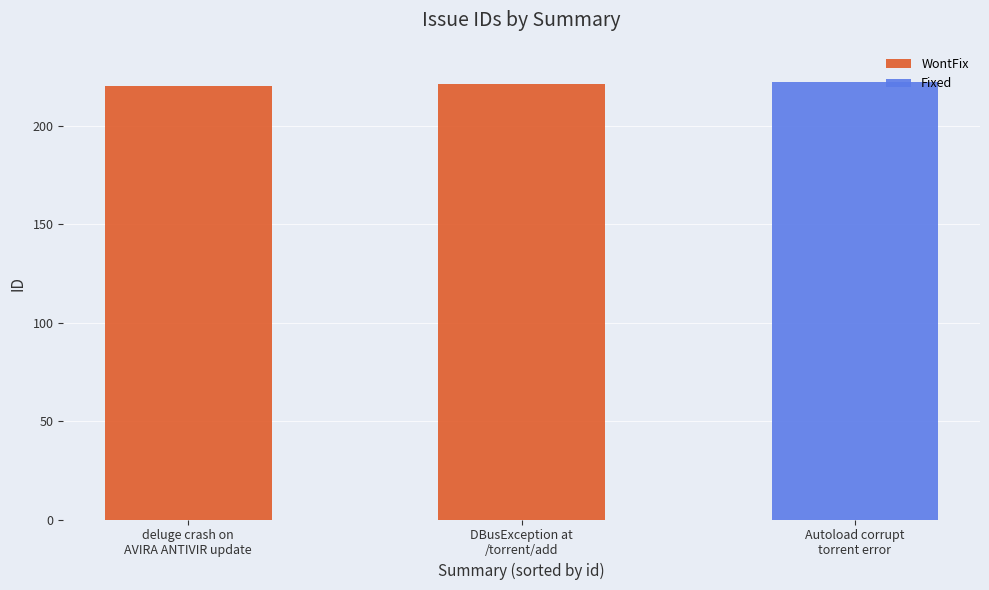

What is the greatest value displayed?

222